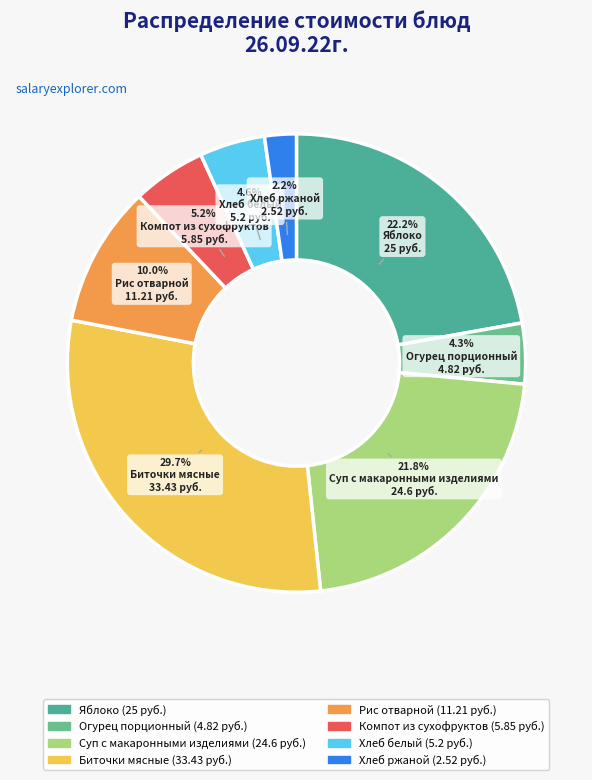

To the nearest percent, what portion does Биточки мясные represent?

30%